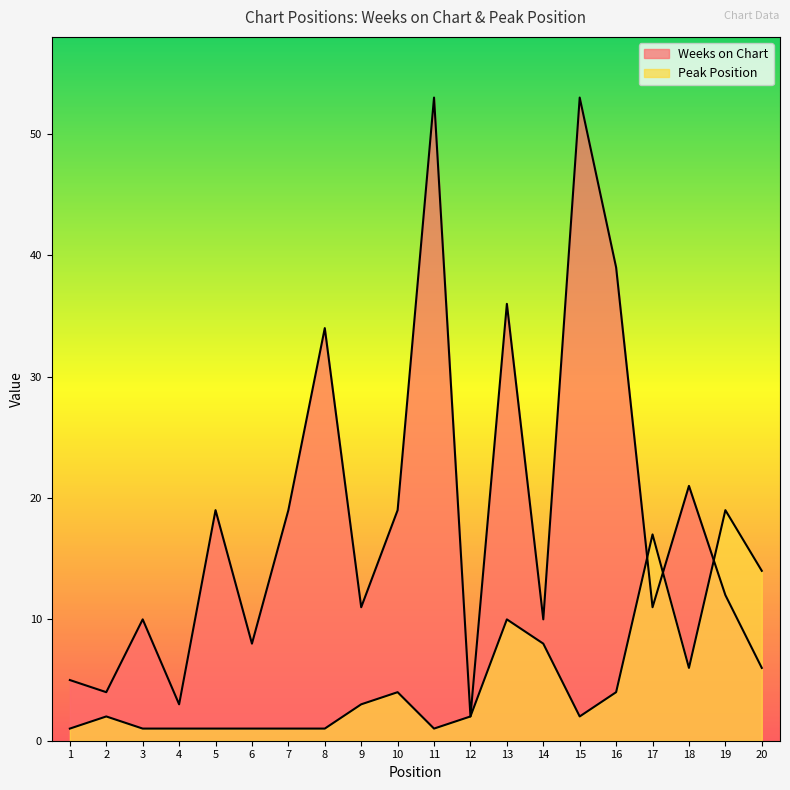

The Weeks on Chart series shows 11 at 9. True or false?

True